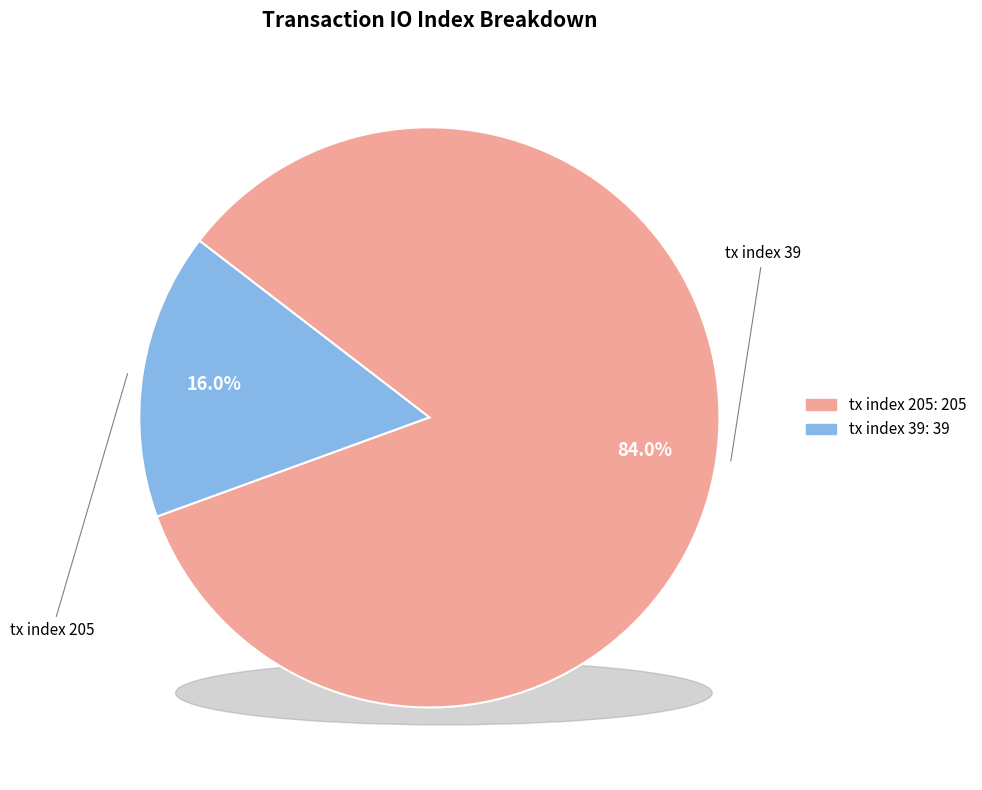

Between tx index 205 and tx index 39, which is larger?

tx index 205